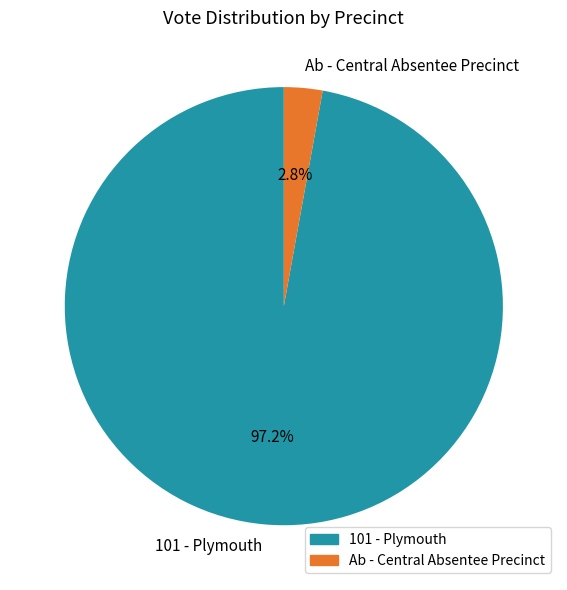

Is there a majority slice in this chart?

Yes